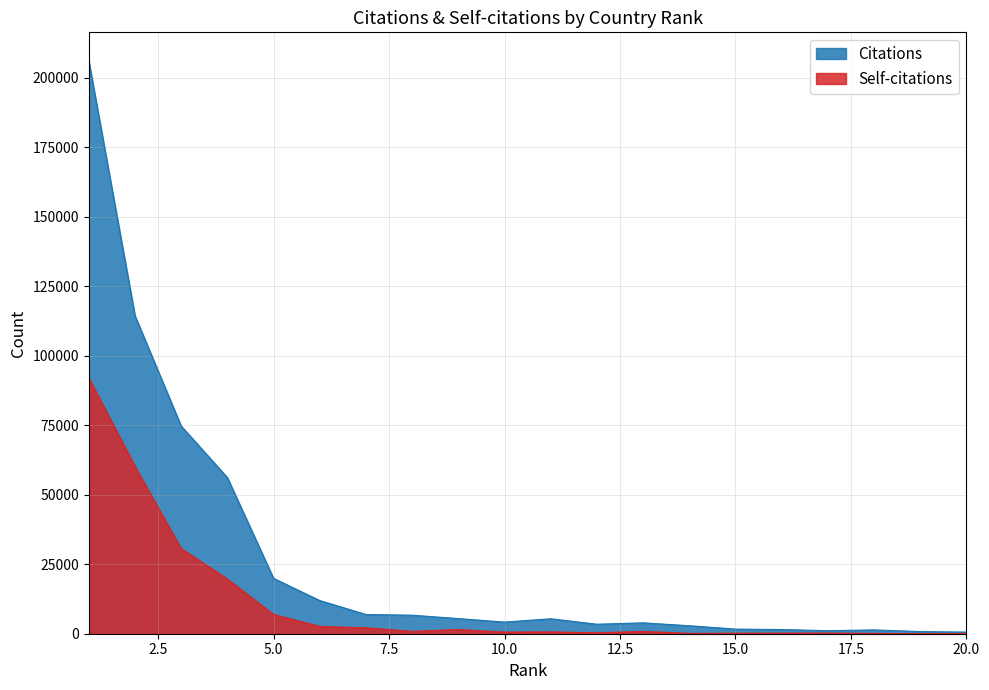

At how many categories does at least one series exceed 144844?

1